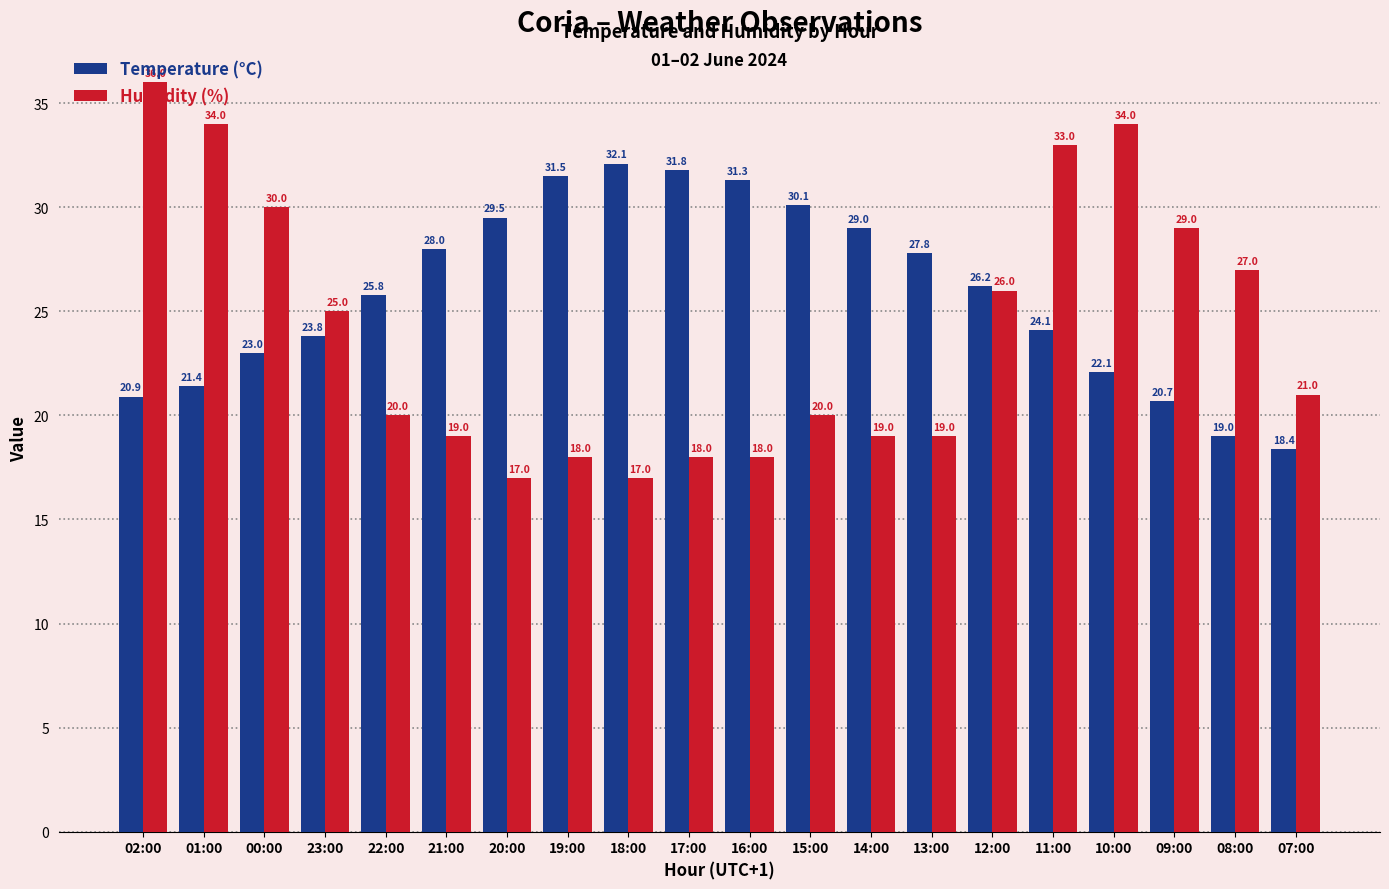

What is the difference between the second highest and minimum values in the Humidity (%) series?

17.0